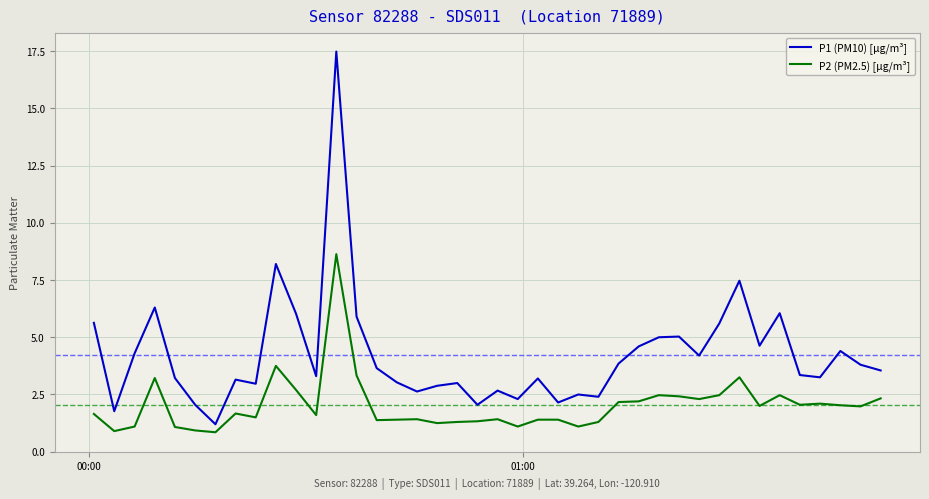

True or false: P2 (PM2.5) [µg/m³] and P1 (PM10) [µg/m³] cross at least once.

False